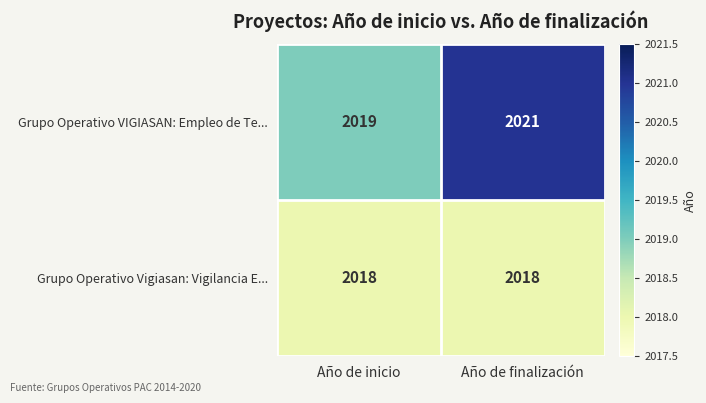

Reading right to left, list all the values displayed in this chart.

Grupo Operativo VIGIASAN: Empleo de Te...: 2021	2019
Grupo Operativo Vigiasan: Vigilancia E...: 2018	2018